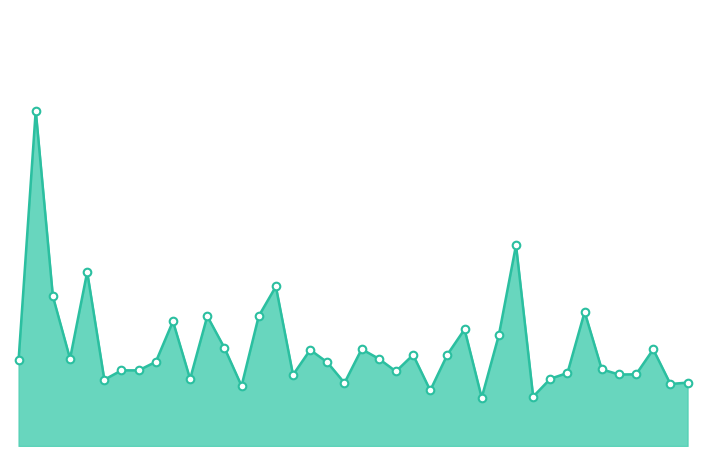

Does the chart have visible grid lines?

No